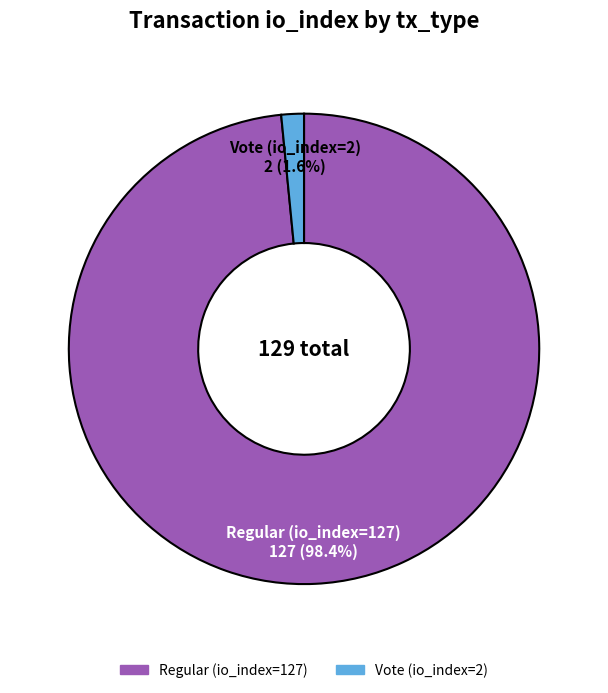

How many segments does this pie chart have?

2